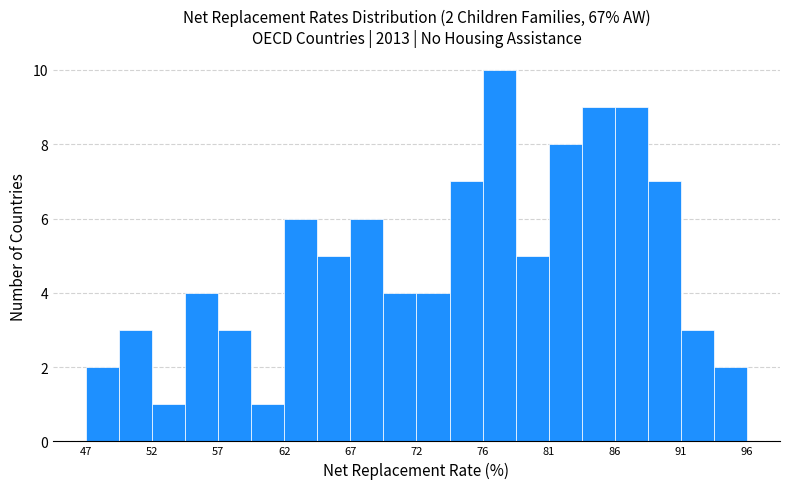

Over which range of the x-axis is the bar tallest?

76.5 to 79.0